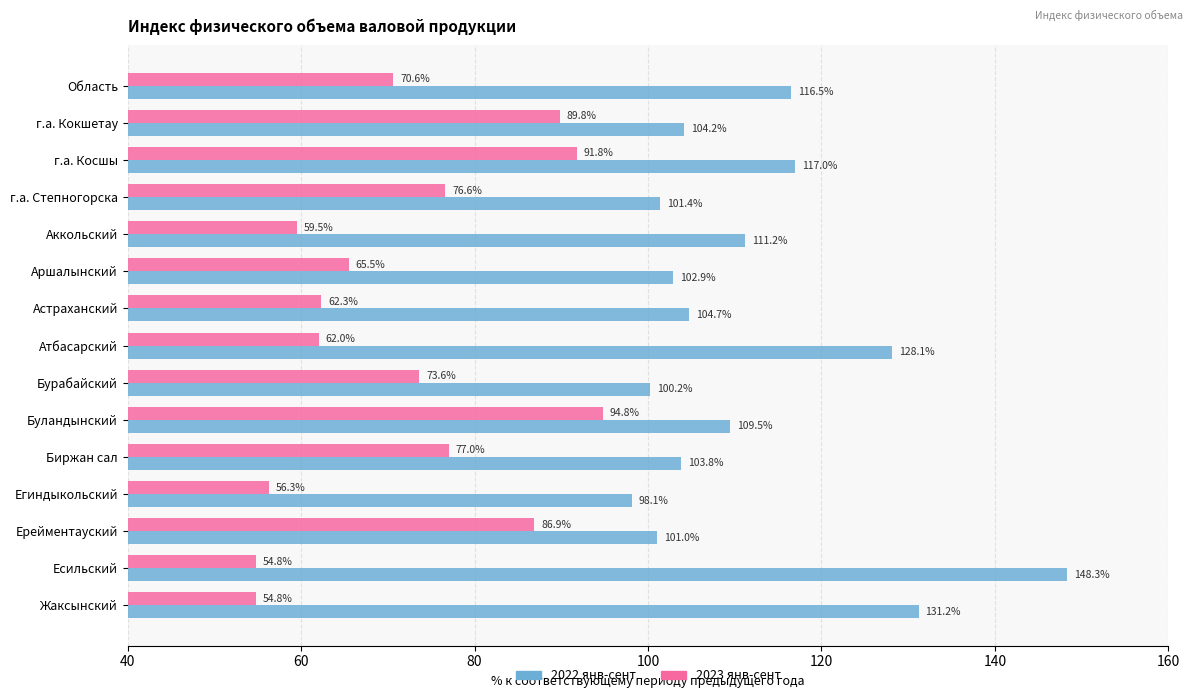

What is the difference between the maximum and minimum values in the 2023 янв-сент series?

40.0